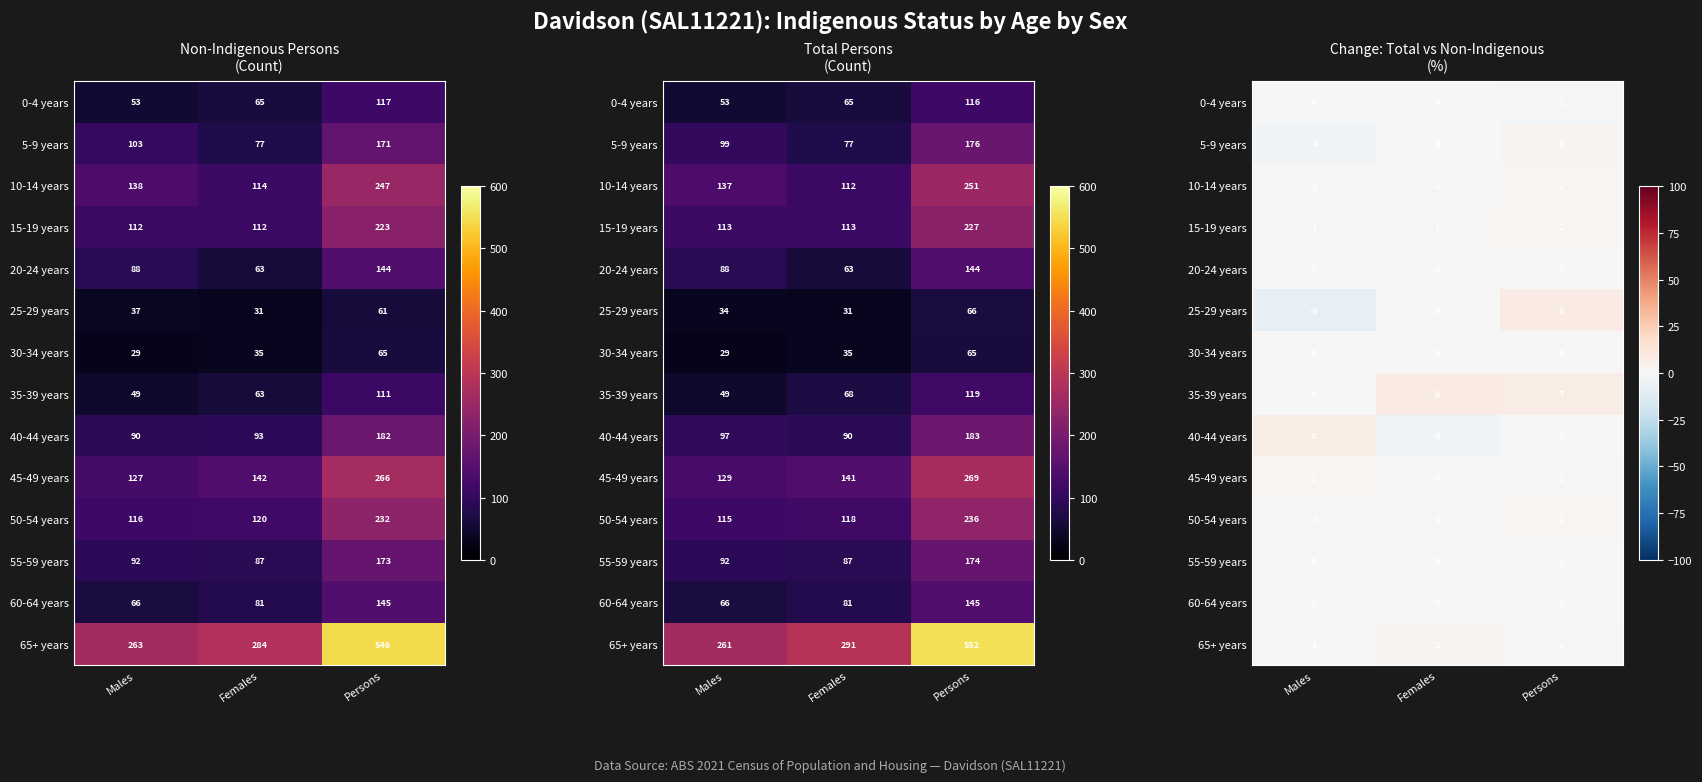

At which label is 0-4 years closest to 0?

Males